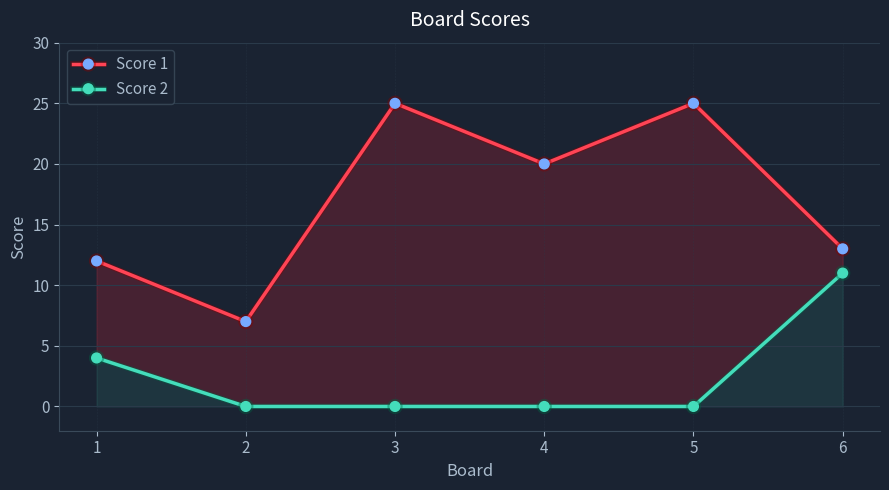

Reading left to right, list all the values displayed in this chart.

Score 1: 12	7	25	20	25	13
Score 2: 4	0	0	0	0	11